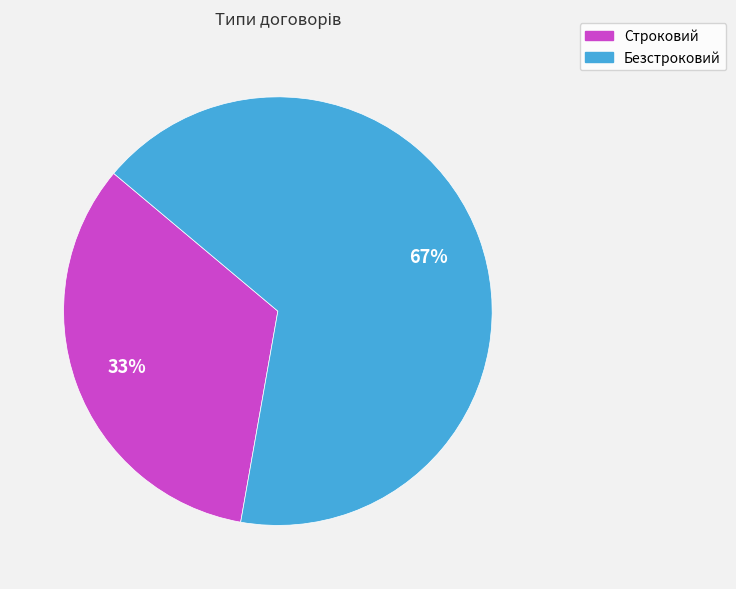

Which category has the smallest portion of the pie?

Строковий